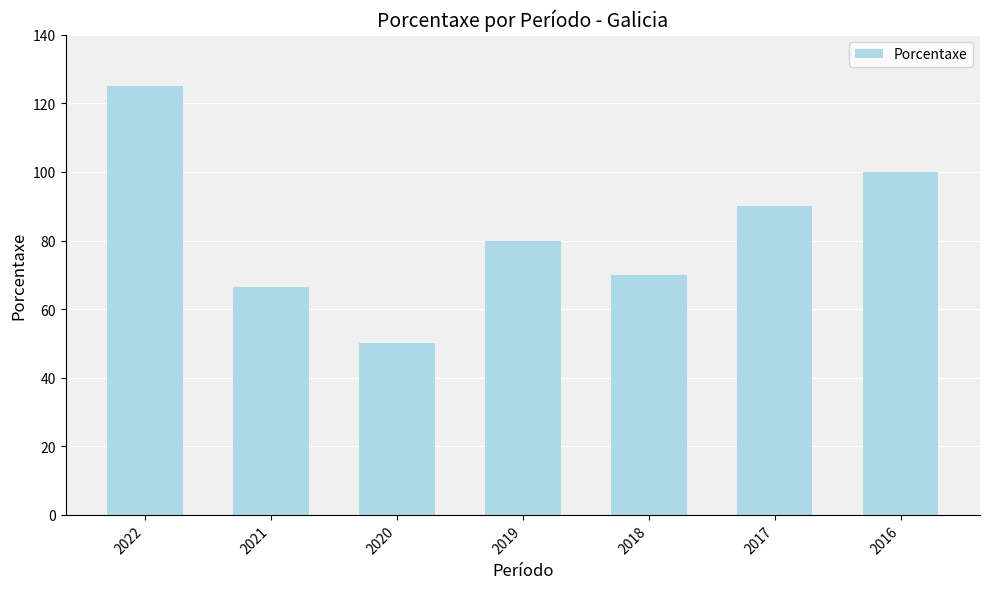

The chart shows a value of 70.0 at 2018. True or false?

True